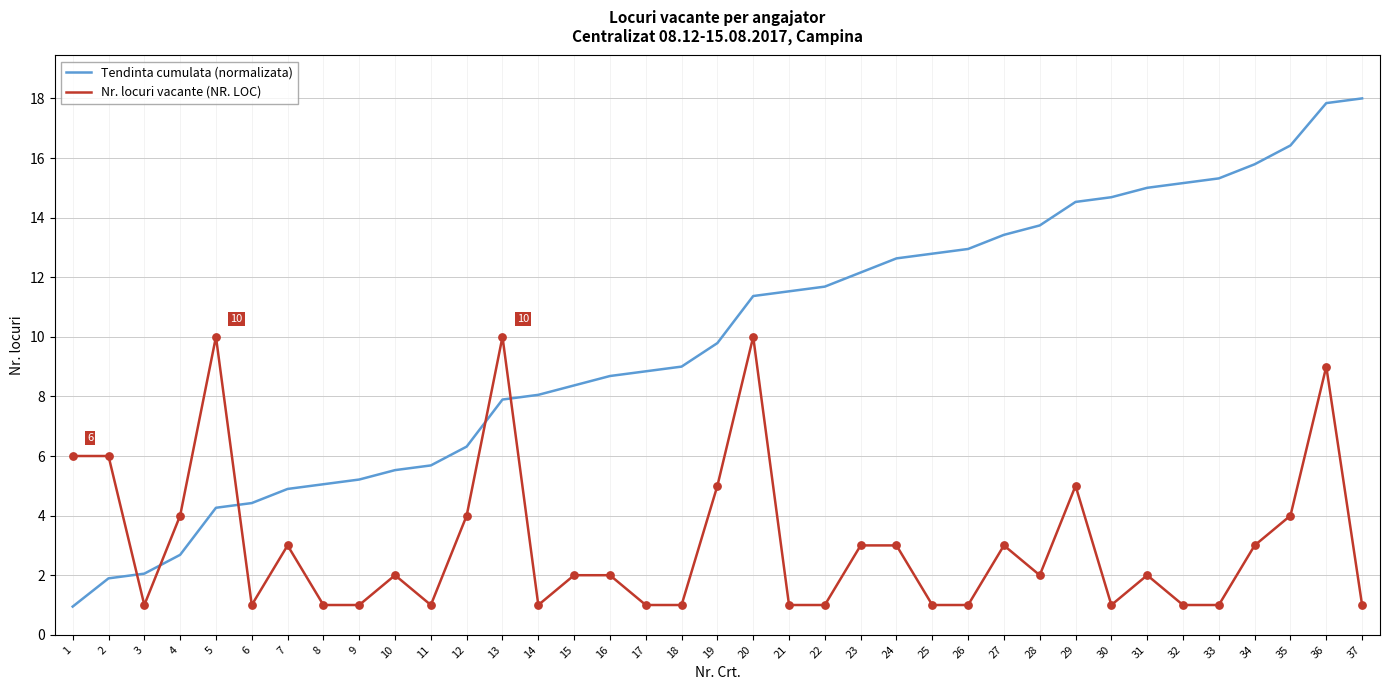

Between 2 and 6, which series saw the biggest shift?

Nr. locuri vacante (NR. LOC)